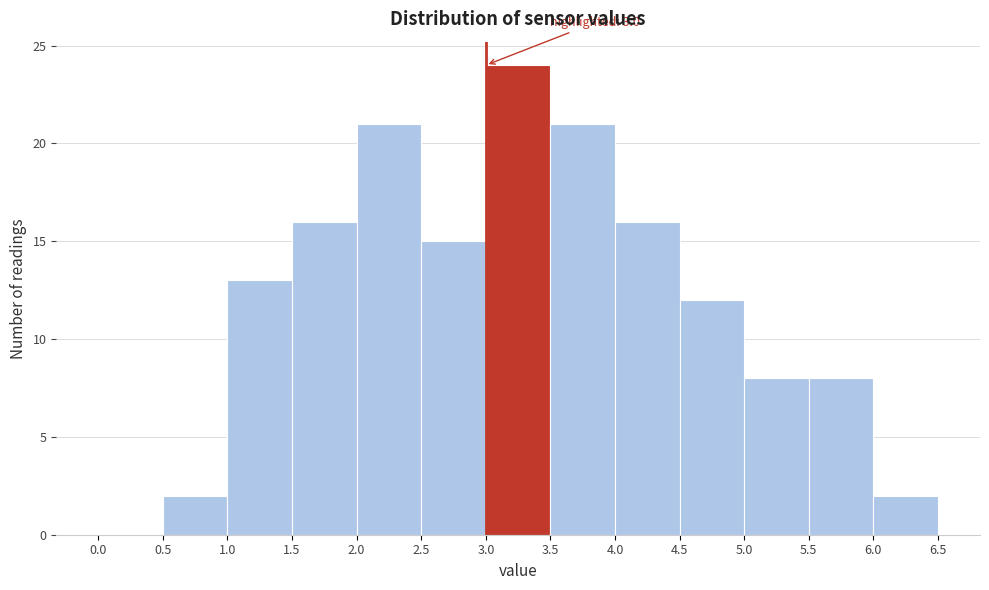

Which range on the x-axis has the tallest bar?

3.0 to 3.5